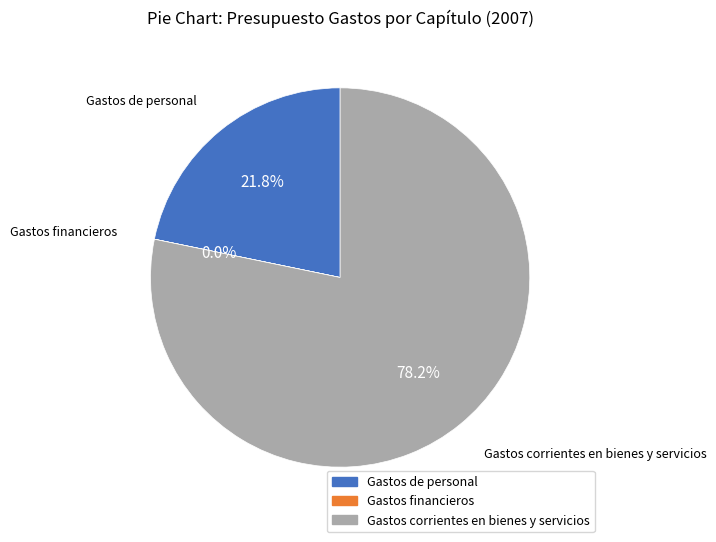

Which category accounts for the majority?

Gastos corrientes en bienes y servicios